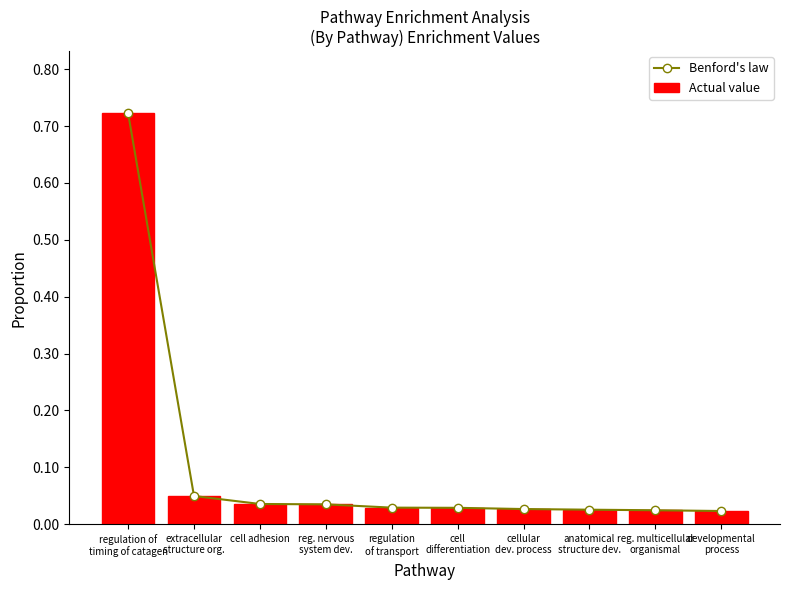

Between cell adhesion and anatomical
structure dev., which series saw the biggest shift?

Benford's law